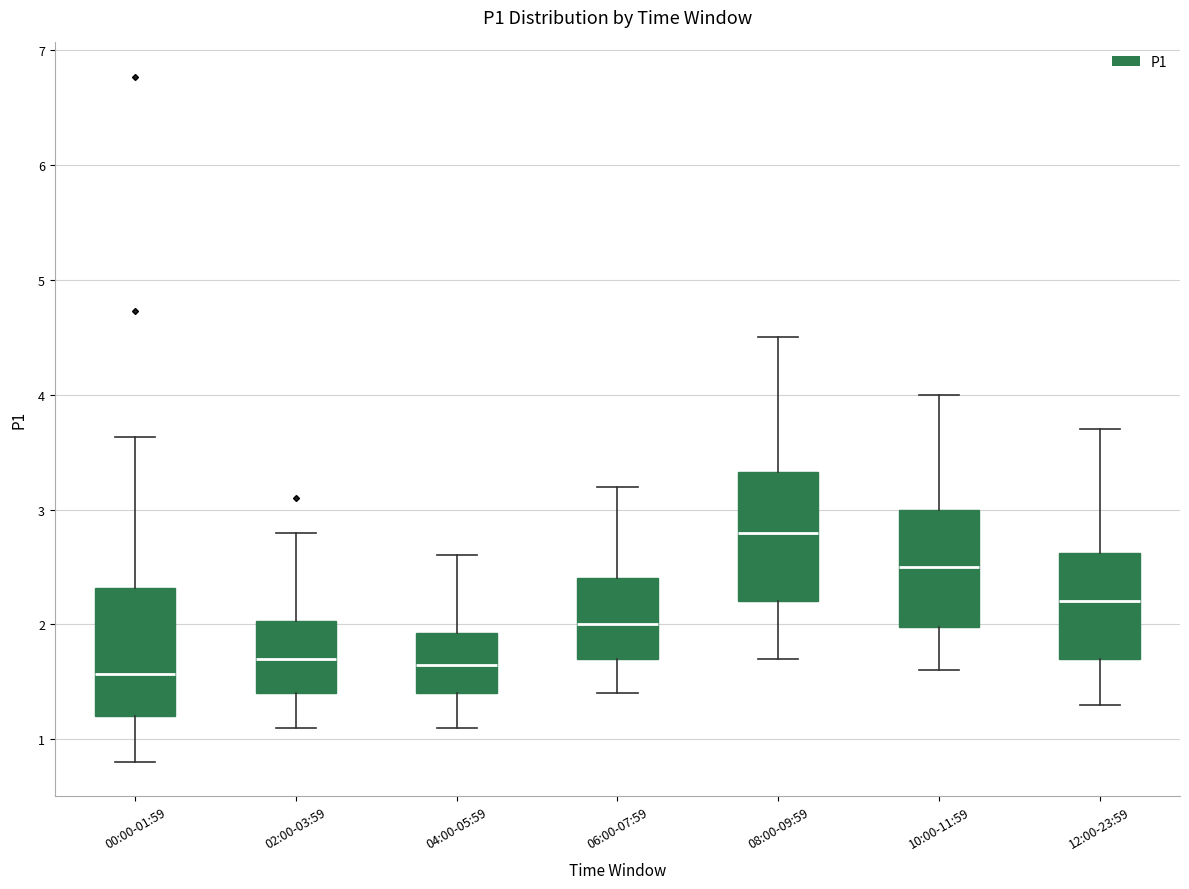

Where is the lower edge of the box for 12:00-23:59 on the y-axis? The values are not printed on the chart, so give them approximately, as read against the axis.

1.7